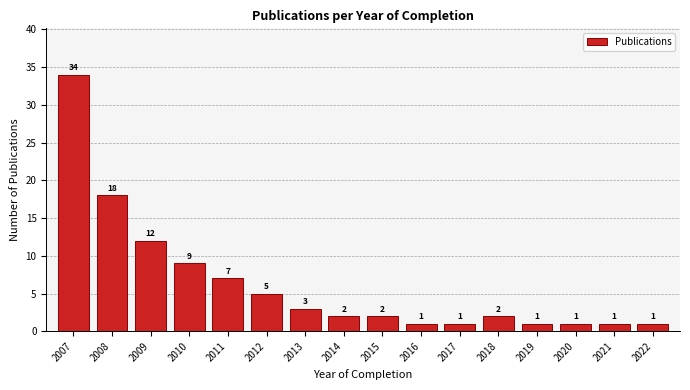

Reading right to left, what are all the values shown in this chart?

1	1	1	1	2	1	1	2	2	3	5	7	9	12	18	34